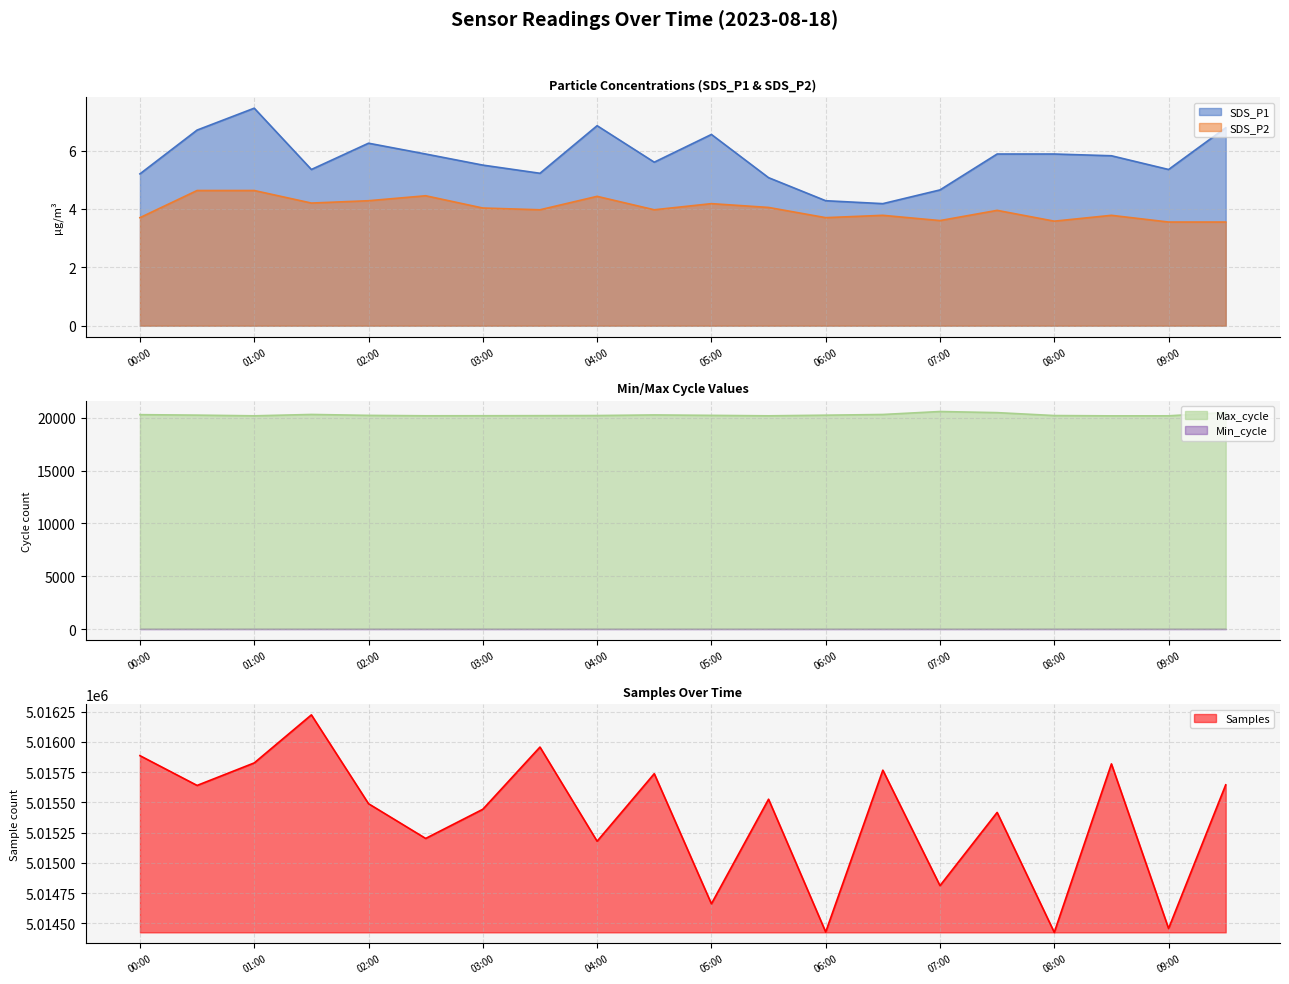

True or false: SDS_P2 and SDS_P1 cross at least once.

False